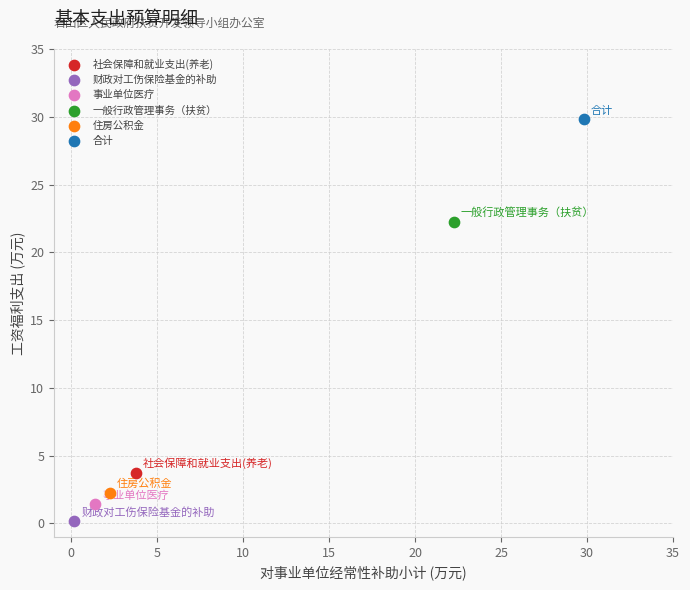

Which series reaches the minimum Y coordinate?

财政对工伤保险基金的补助